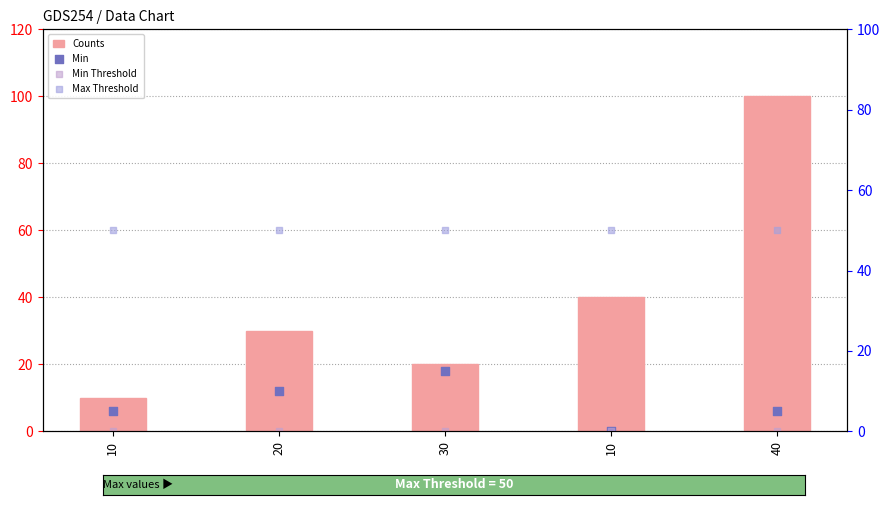

Is the value of Max Threshold at 40 greater than the value of Min at 40?

Yes